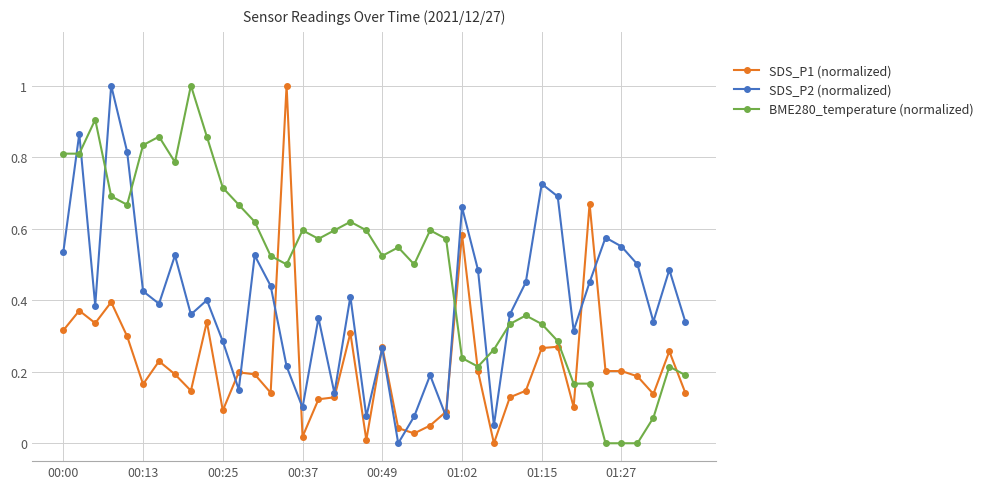

How many interior local peaks does the SDS_P2 (normalized) series have?

13